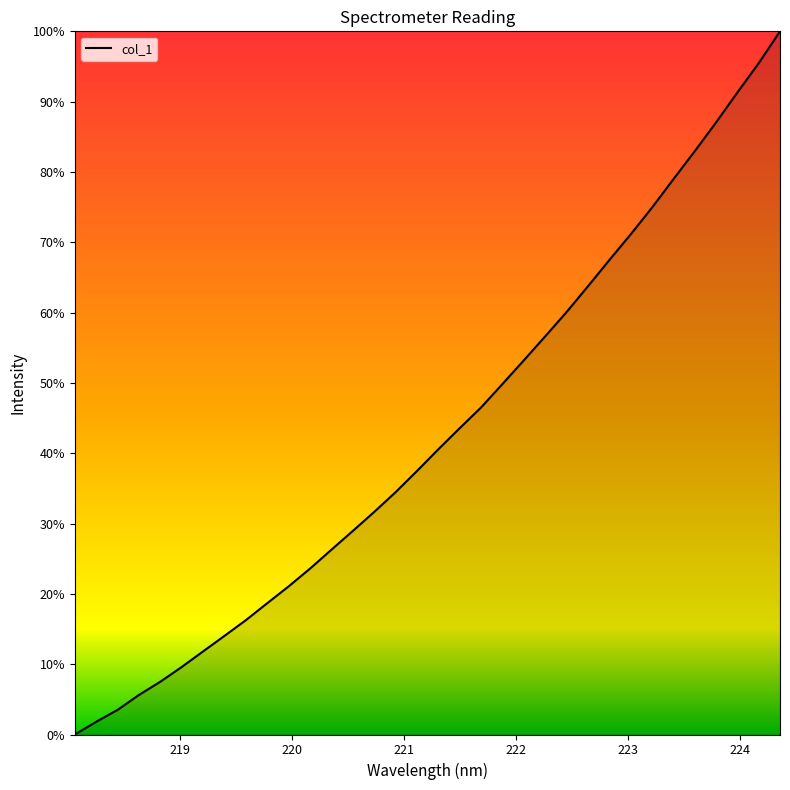

What is the difference between the maximum and minimum values?

100.0